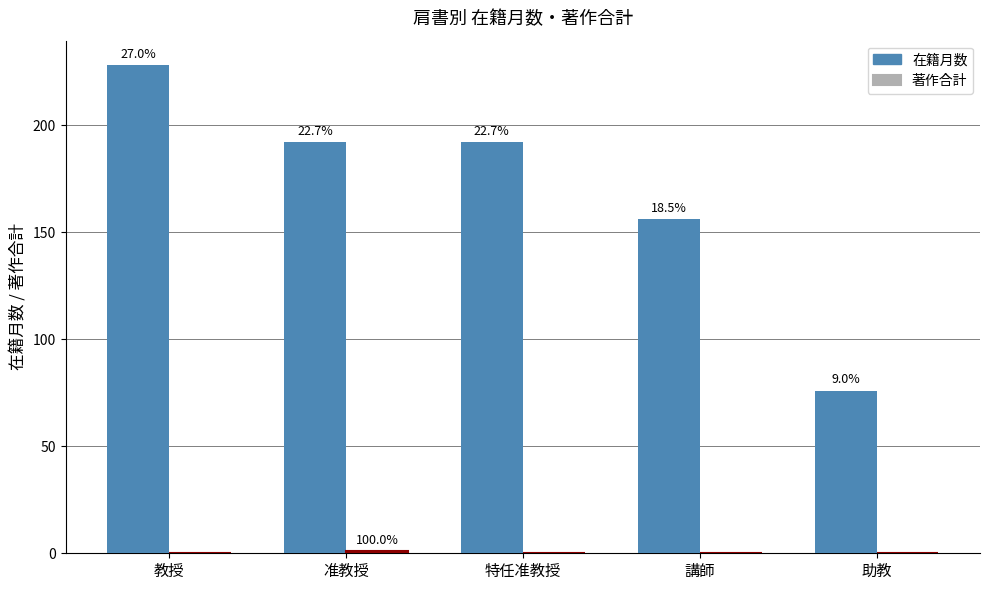

Are the bars grouped side by side (vs. stacked)?

Yes